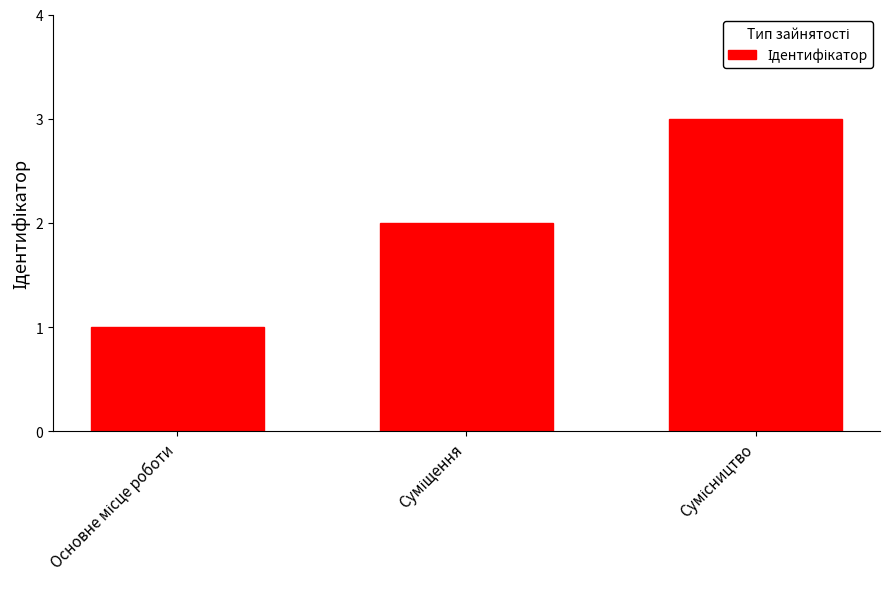

Reading left to right, list all the values displayed in this chart.

1	2	3